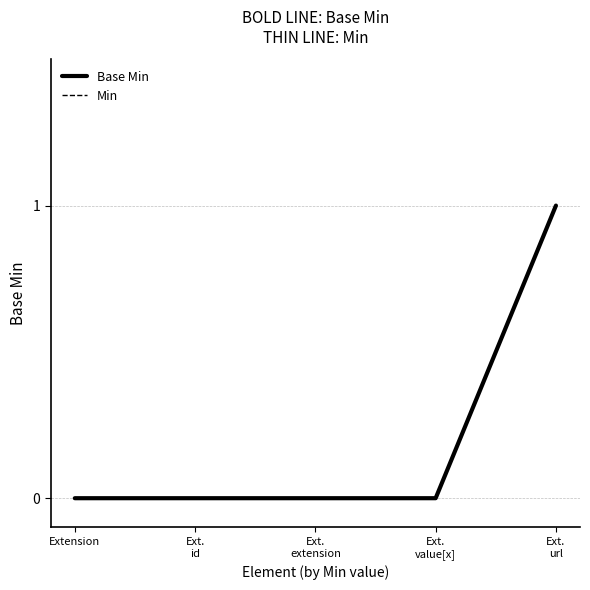

Reading left to right, list all the values displayed in this chart.

Base Min: 0	0	0	0	1
Min: 0	0	0	0	1